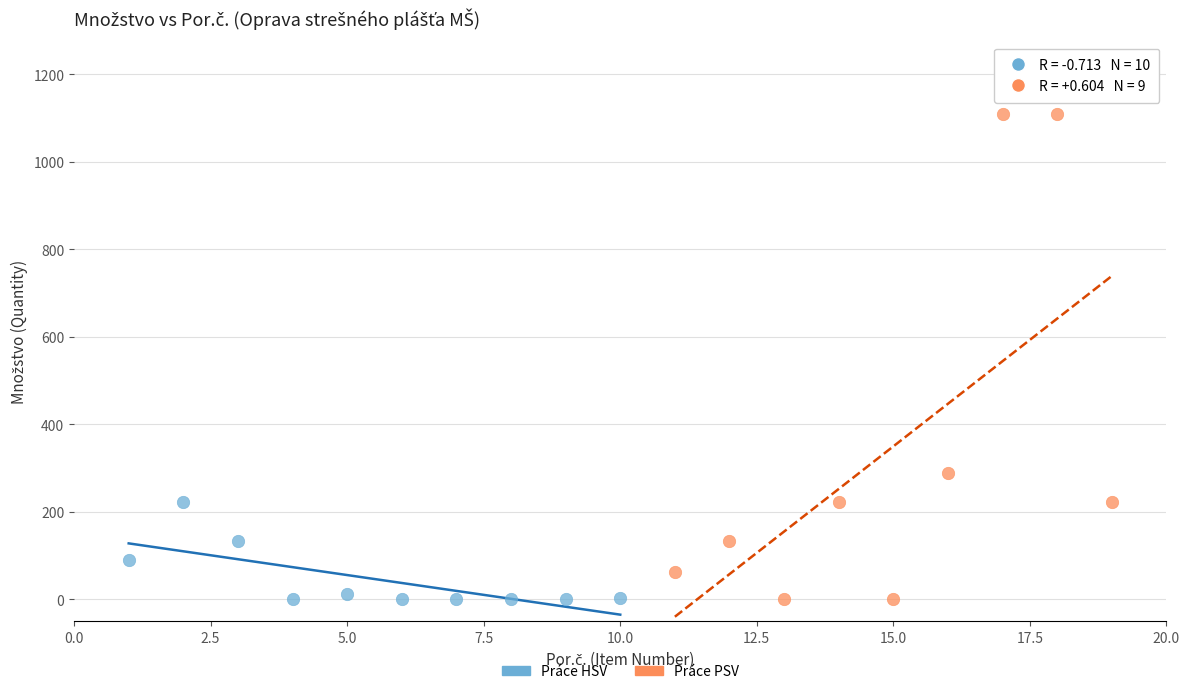

Which series has the largest Y range (max minus min)?

Práce PSV